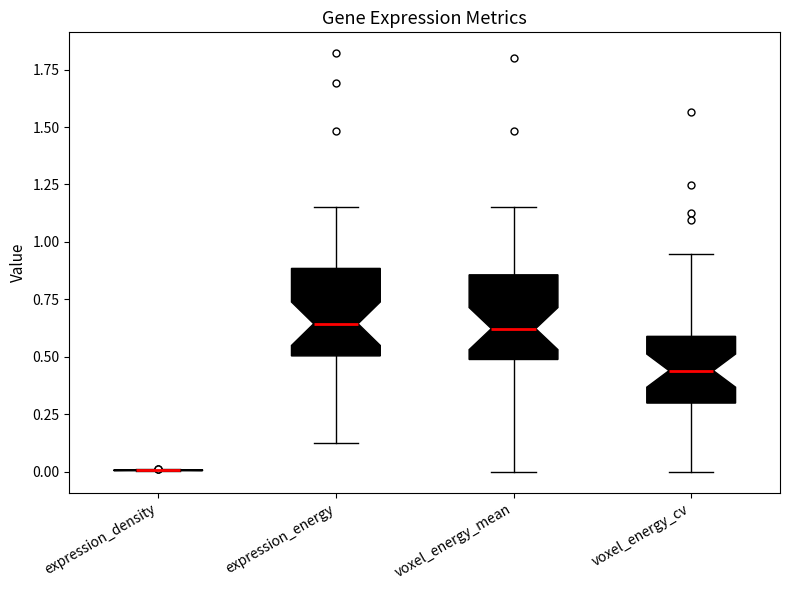

Where does the lower whisker of the box for voxel_energy_mean end on the y-axis? The values are not printed on the chart, so give them approximately, as read against the axis.

0.00